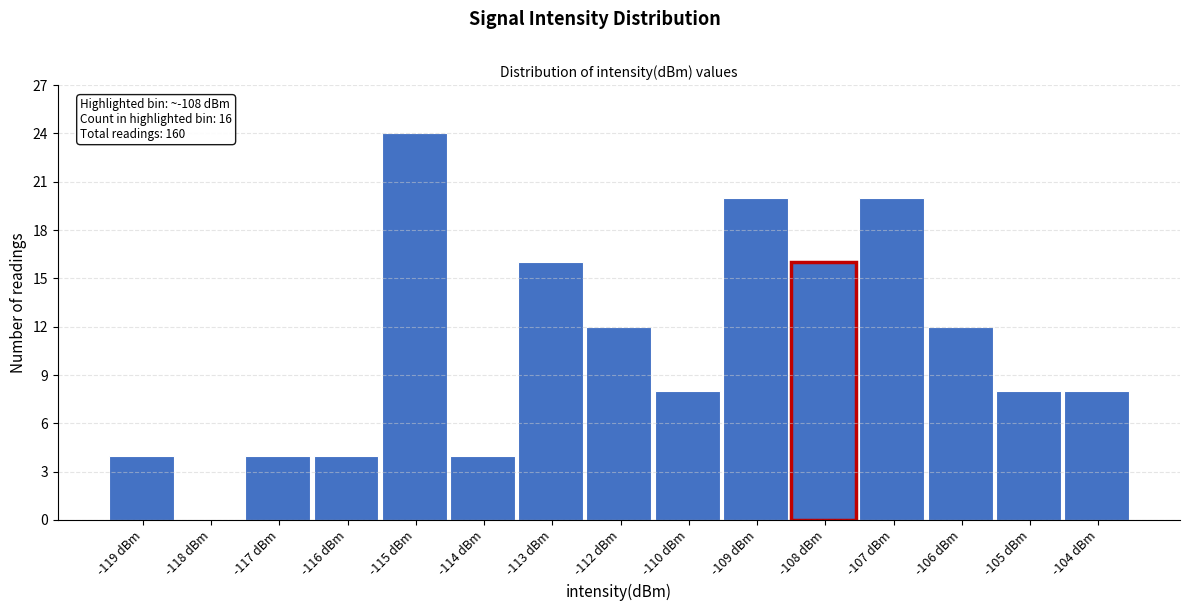

Reading right to left, what are all the values shown in this chart?

-104 dBm=8	-105 dBm=8	-106 dBm=12	-107 dBm=20	-108 dBm=16	-109 dBm=20	-110 dBm=8	-112 dBm=12	-113 dBm=16	-114 dBm=4	-115 dBm=24	-116 dBm=4	-117 dBm=4	-118 dBm=0	-119 dBm=4